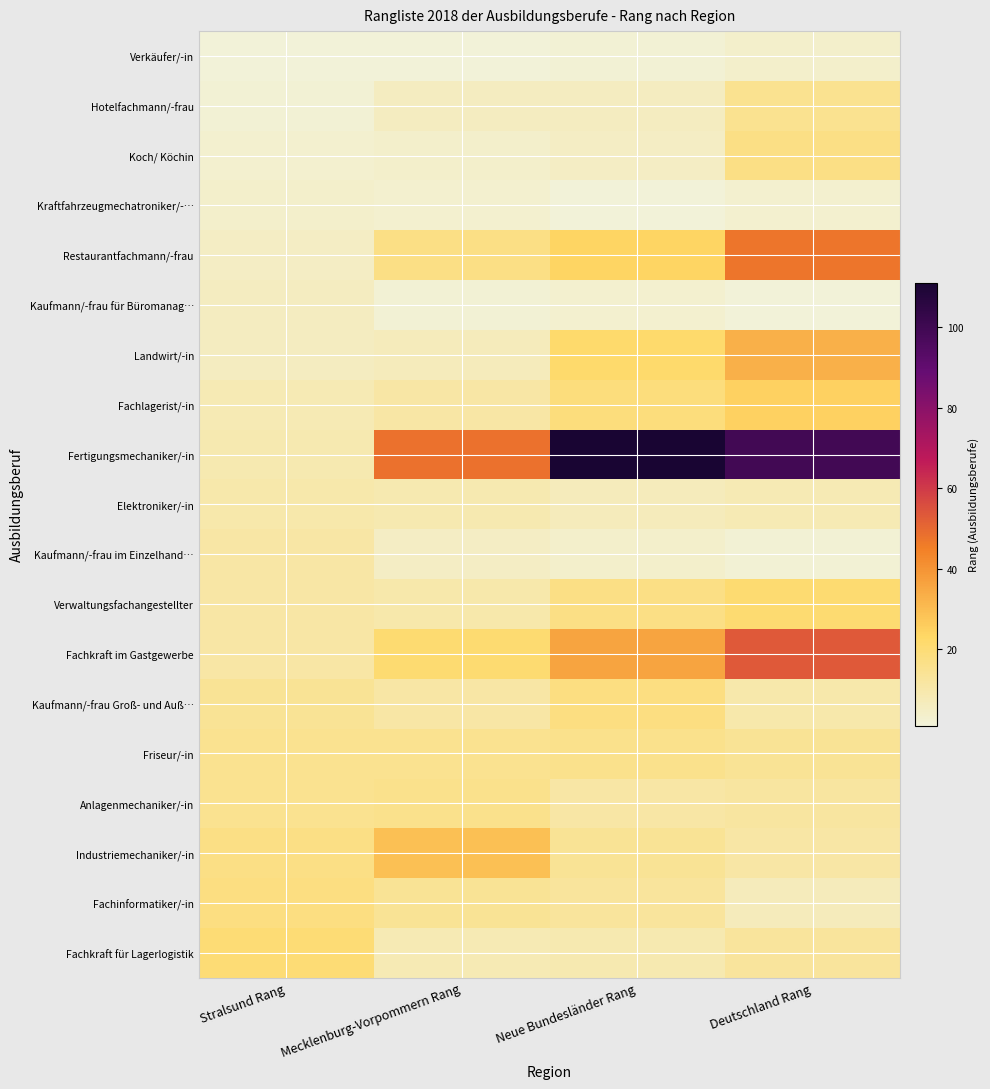

Between Stralsund Rang and Mecklenburg-Vorpommern Rang, which series saw the biggest shift?

Fertigungsmechaniker/-in